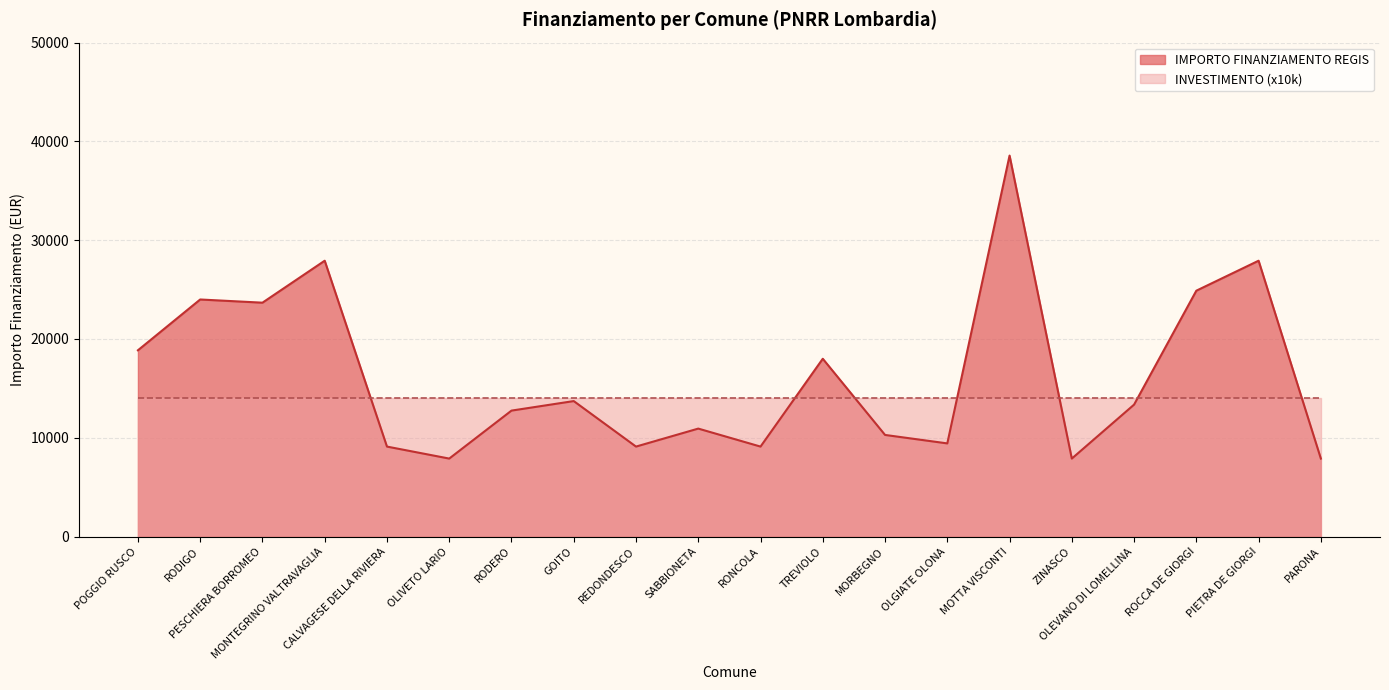

What is the difference between the values at RODERO and MONTEGRINO VALTRAVAGLIA?

15175